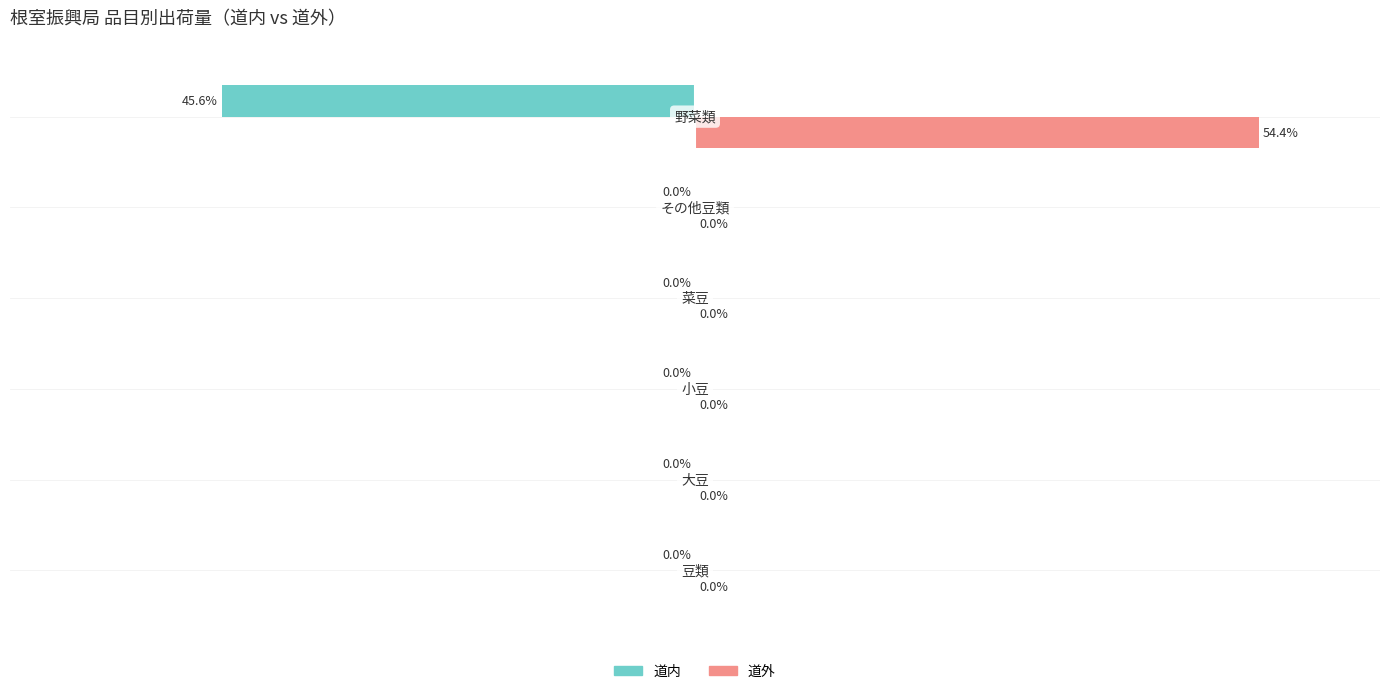

Which series has the largest total across all categories?

道外